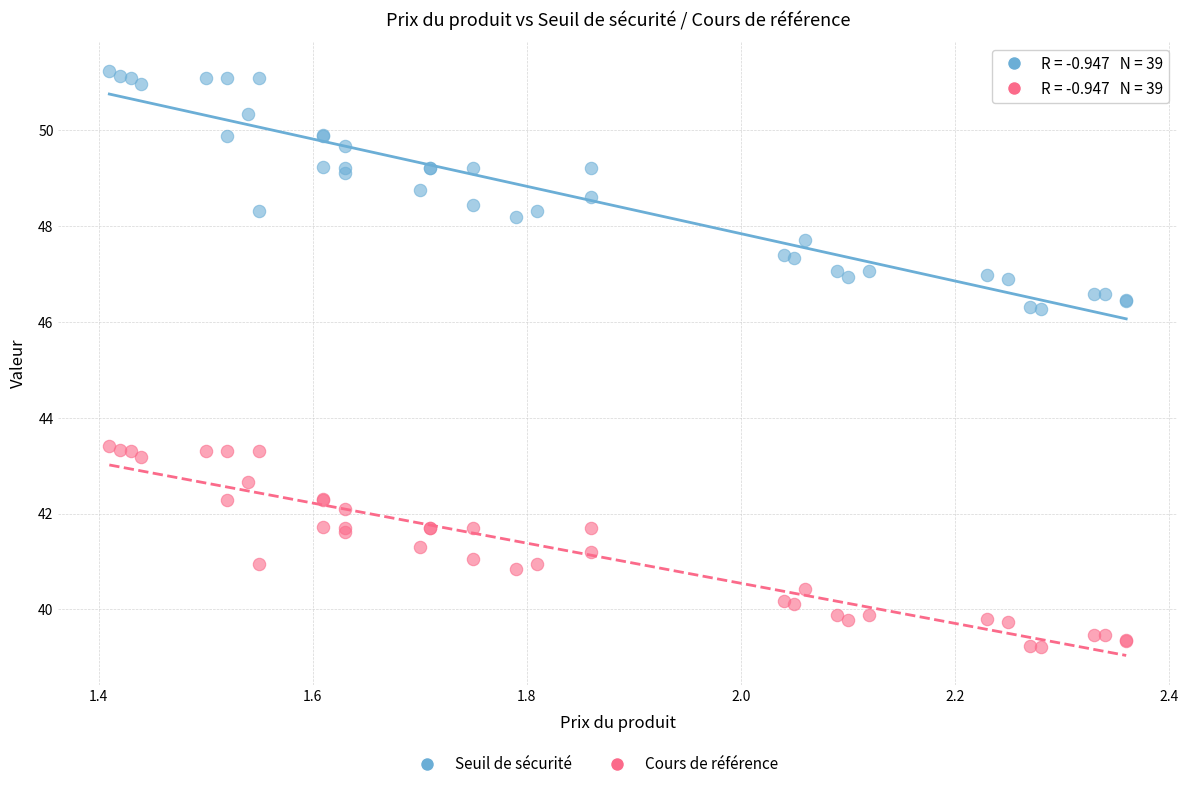

Which series contains the lowest Y value?

Cours de référence